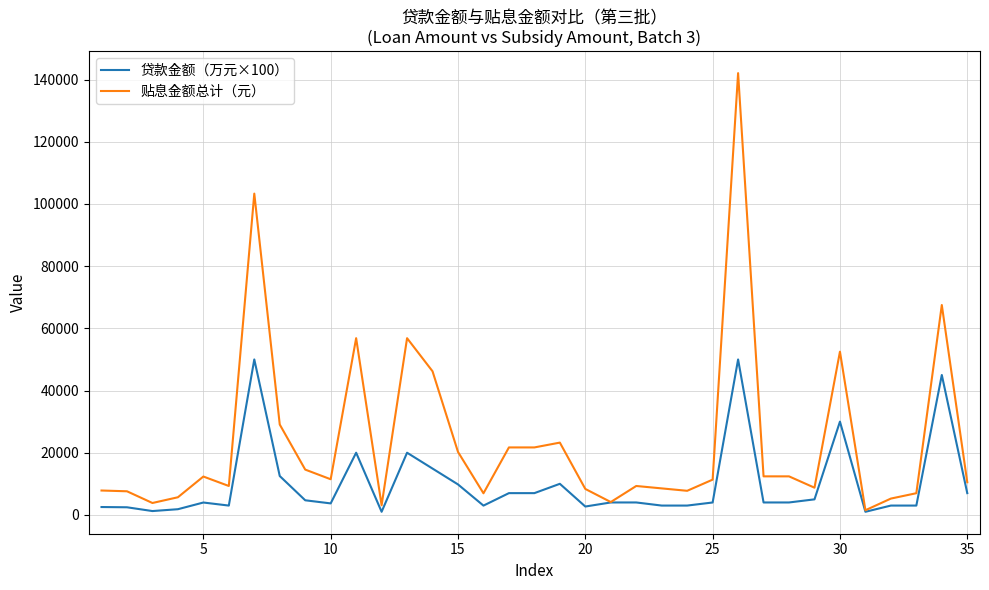

How many lines are shown in the chart?

2